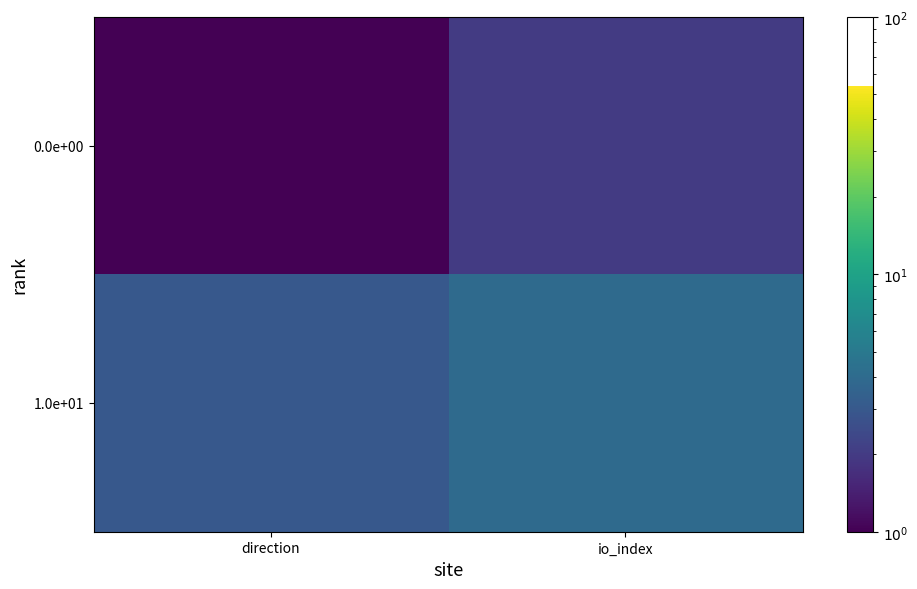

What is the maximum value shown in the chart?

4